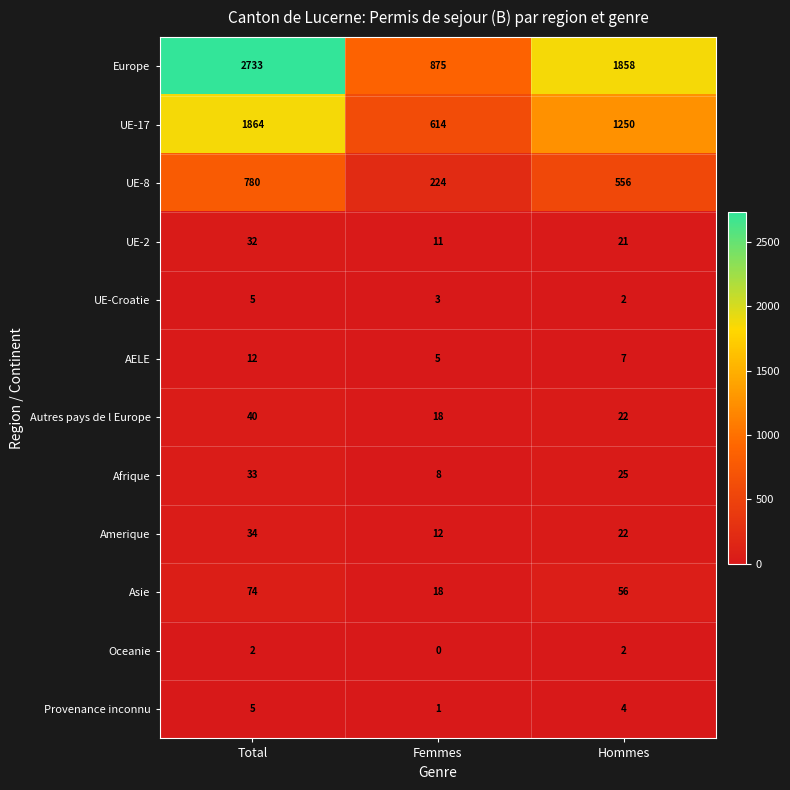

What is the difference between the highest and lowest values at Femmes?

875